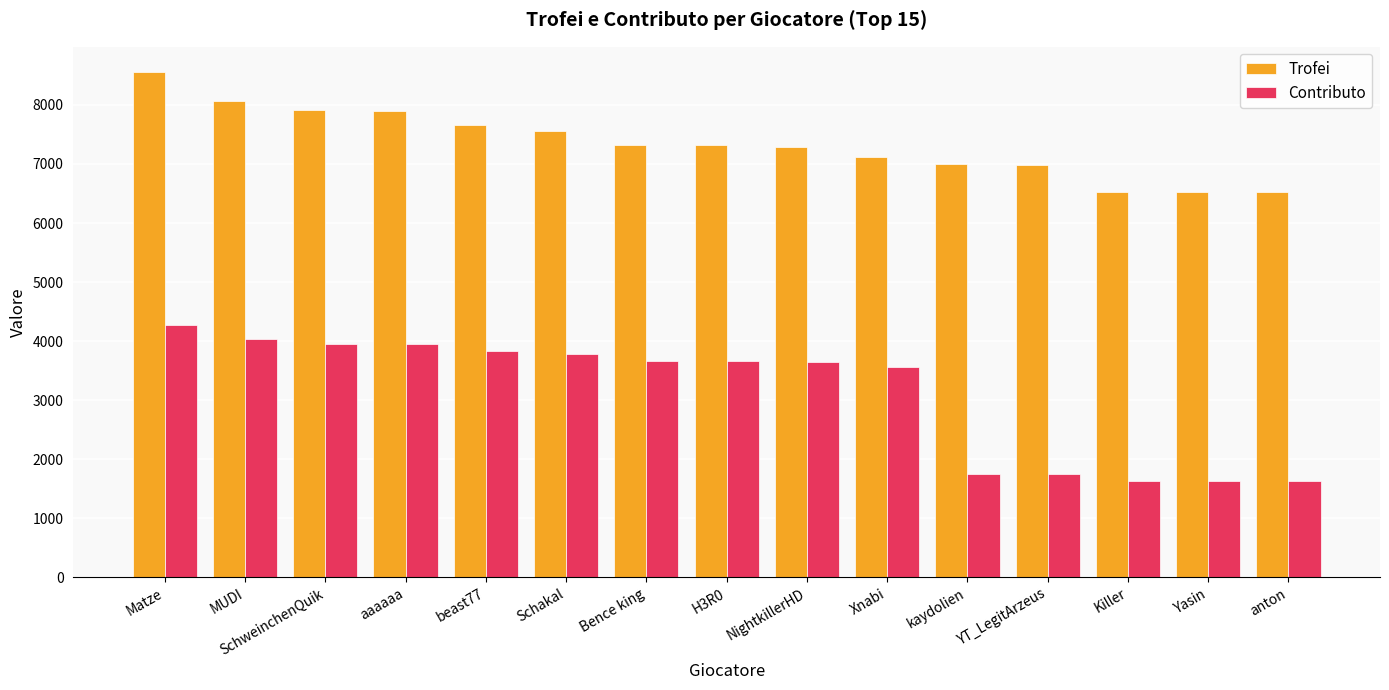

Which series has the widest spread of values?

Contributo